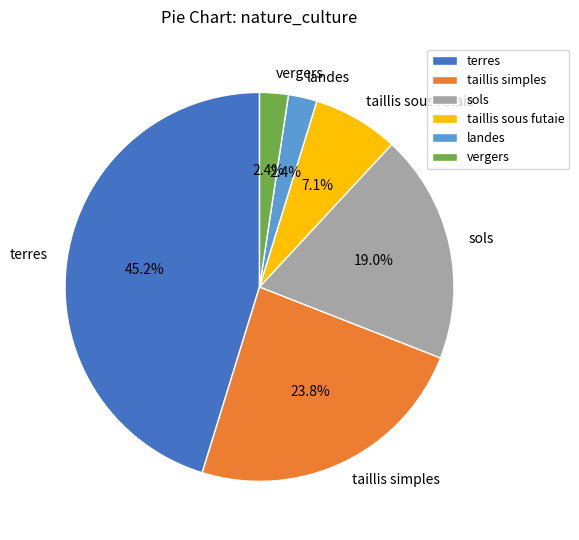

Between taillis simples and landes, which is larger?

taillis simples